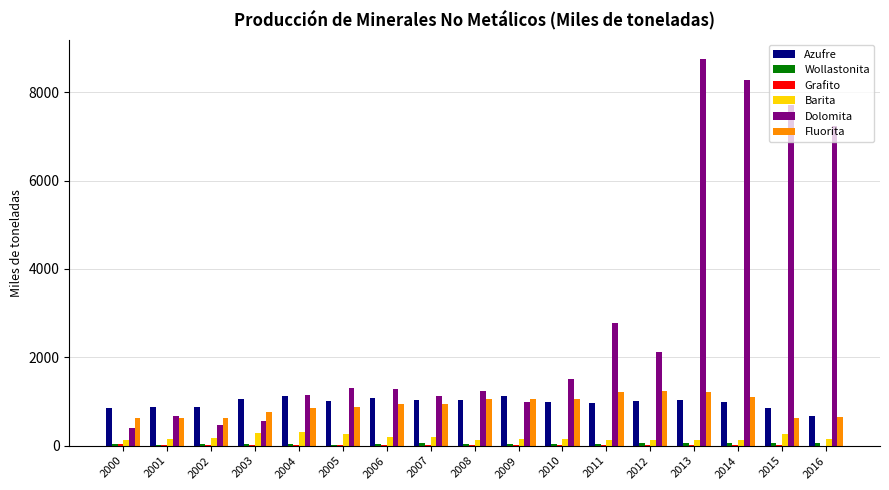

Read the Azufre value at 2013.

1025.8